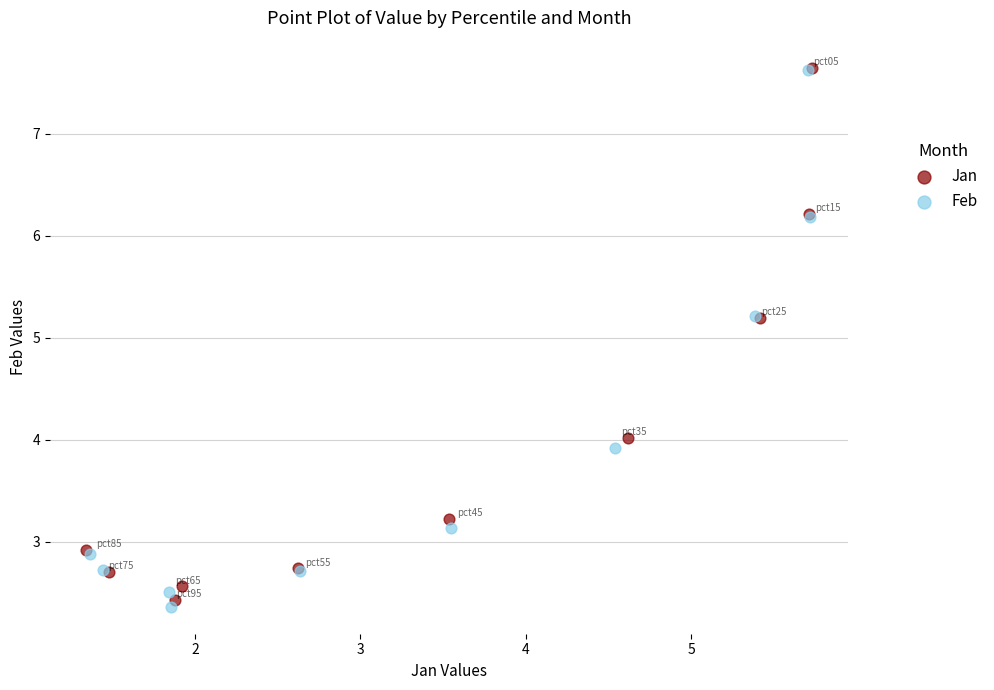

What are all the series names shown in the legend?

Jan, Feb